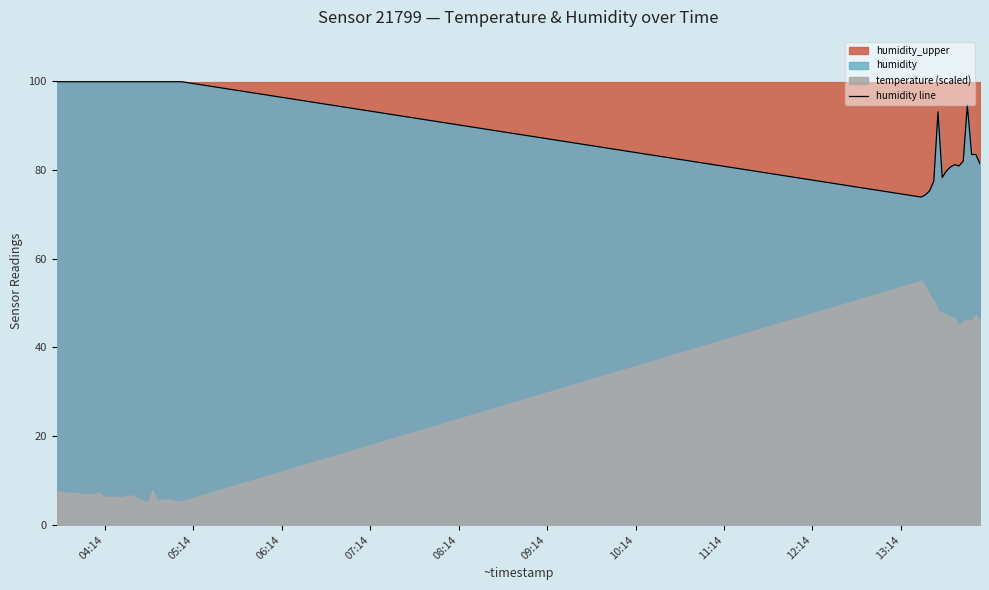

What is the highest value of the humidity line series?

99.9